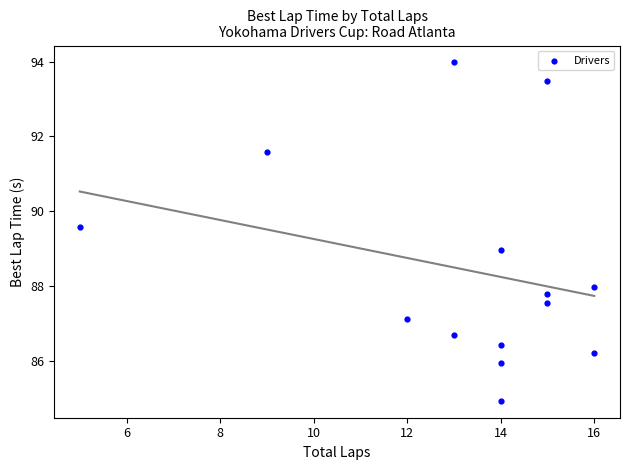

What is the range of X values (max minus min)?

11.0